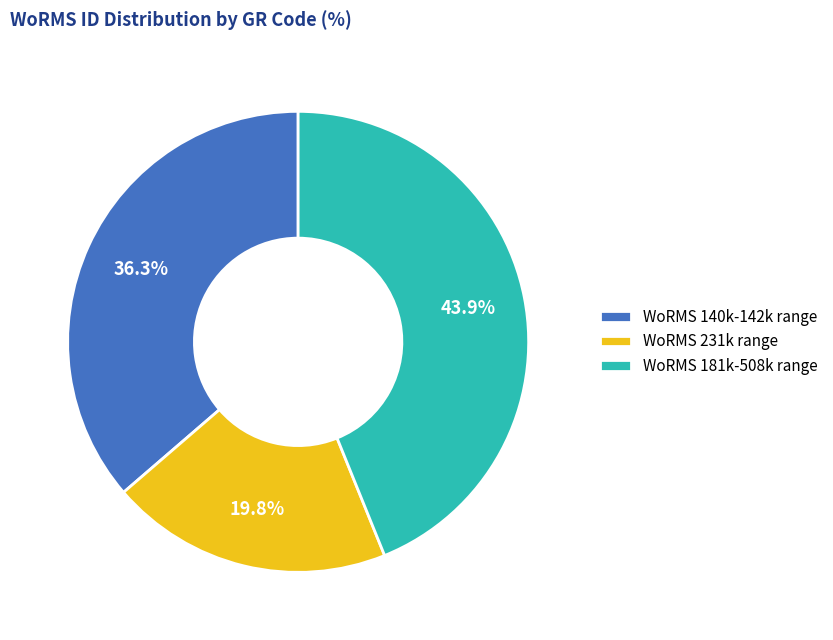

Between WoRMS 140k-142k range and WoRMS 231k range, which is larger?

WoRMS 140k-142k range